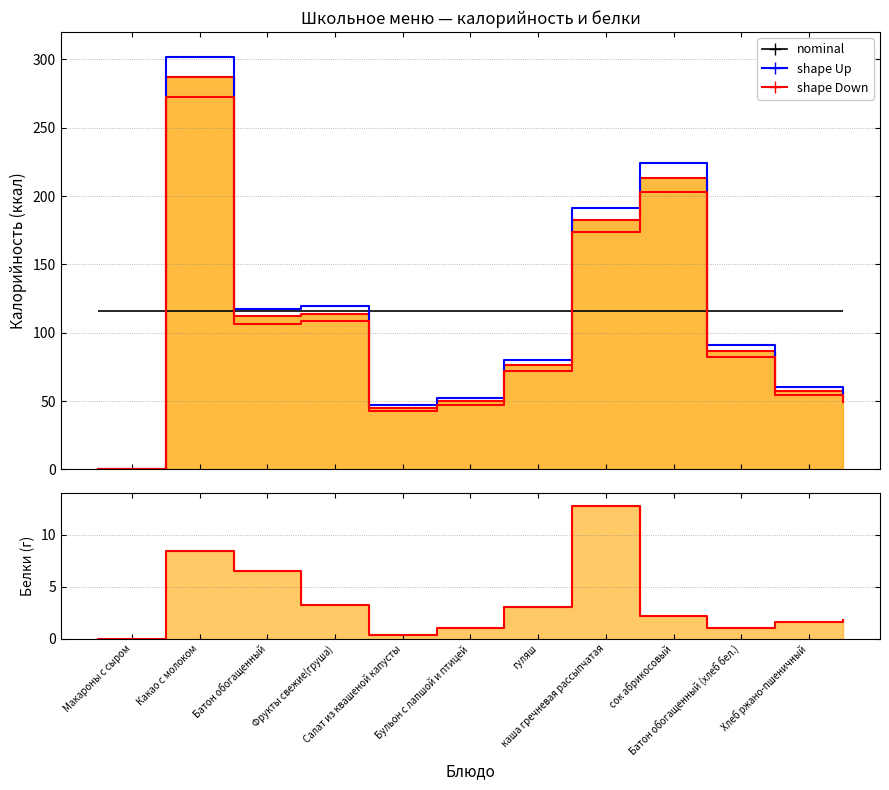

Which has a higher value, гуляш or Салат из квашеной капусты?

гуляш